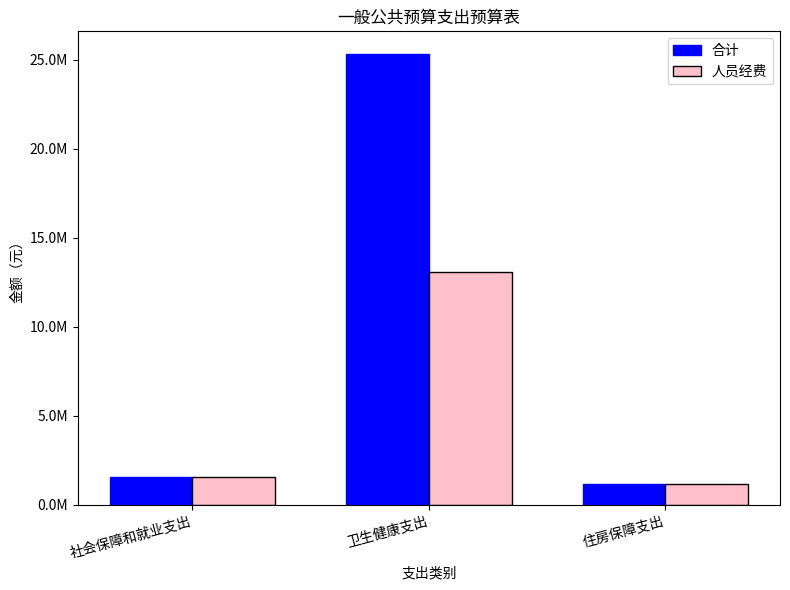

What are all the series names shown in the legend?

合计, 人员经费